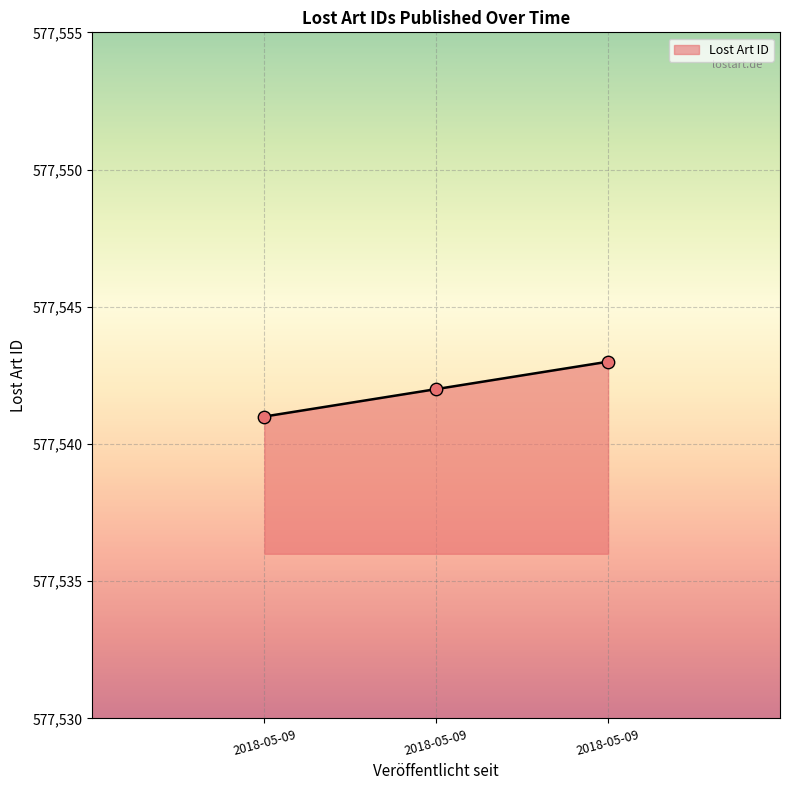

What is the change in value from 2018-05-09 to 2018-05-09?

+1